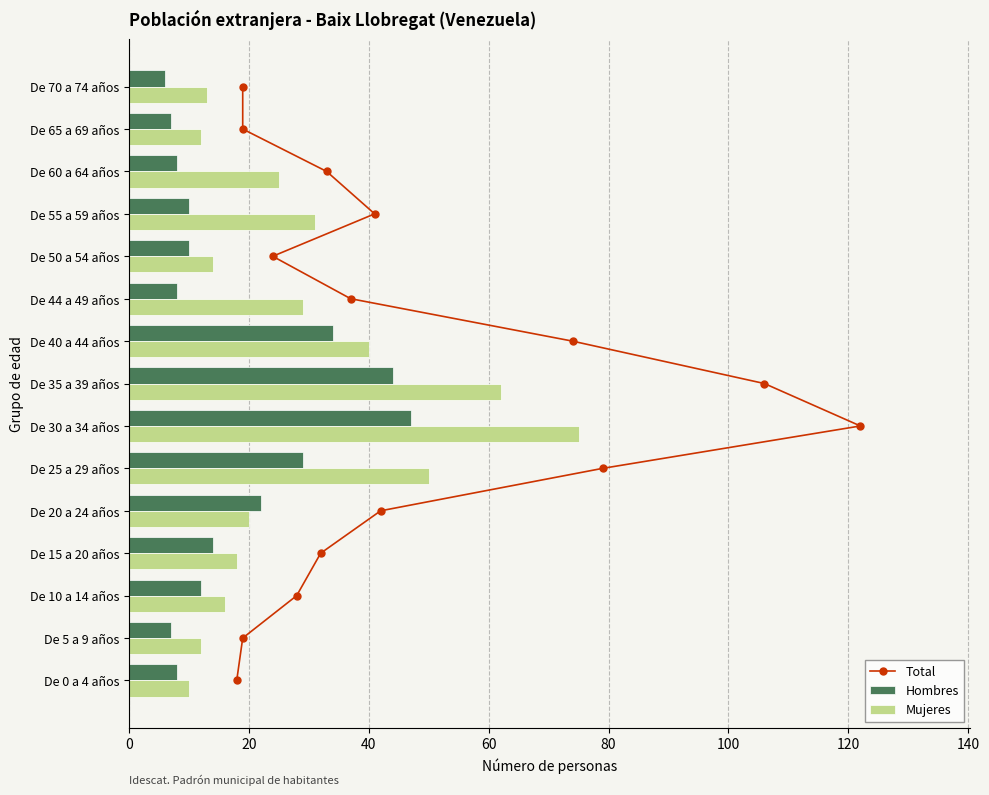

What is the sum of the Hombres values at De 44 a 49 años and De 65 a 69 años?

15